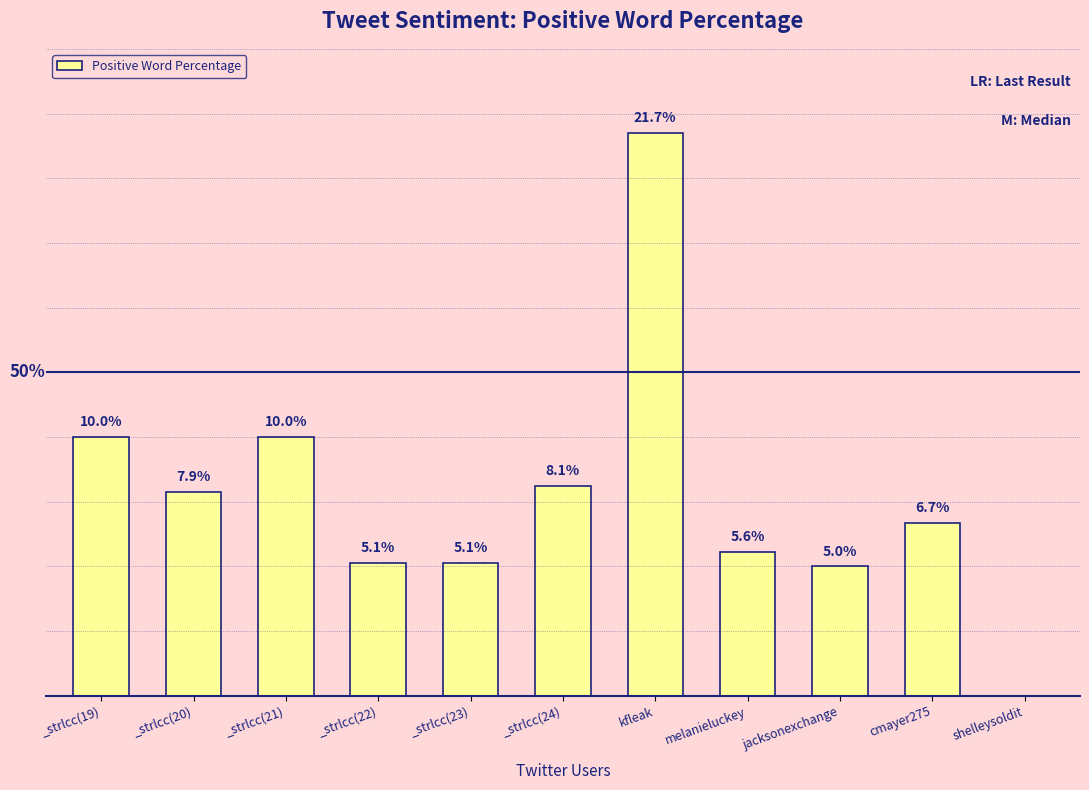

Which has a higher value, shelleysoldit or _strlcc(21)?

_strlcc(21)